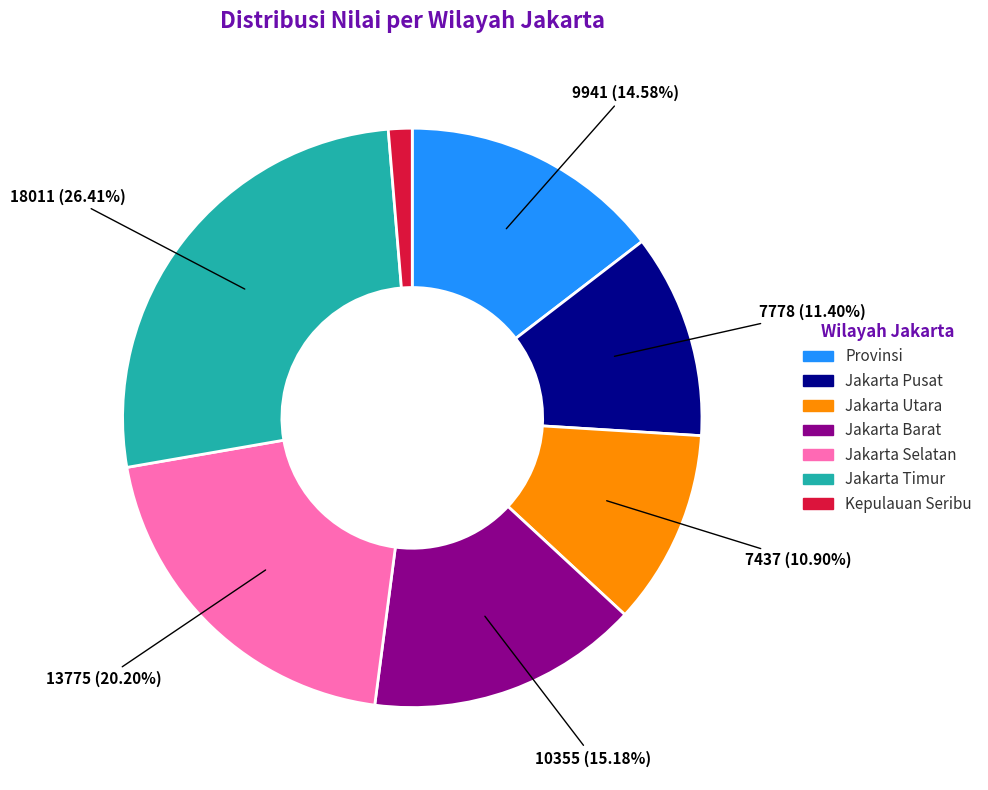

Does Jakarta Timur account for over 50% of the chart?

No